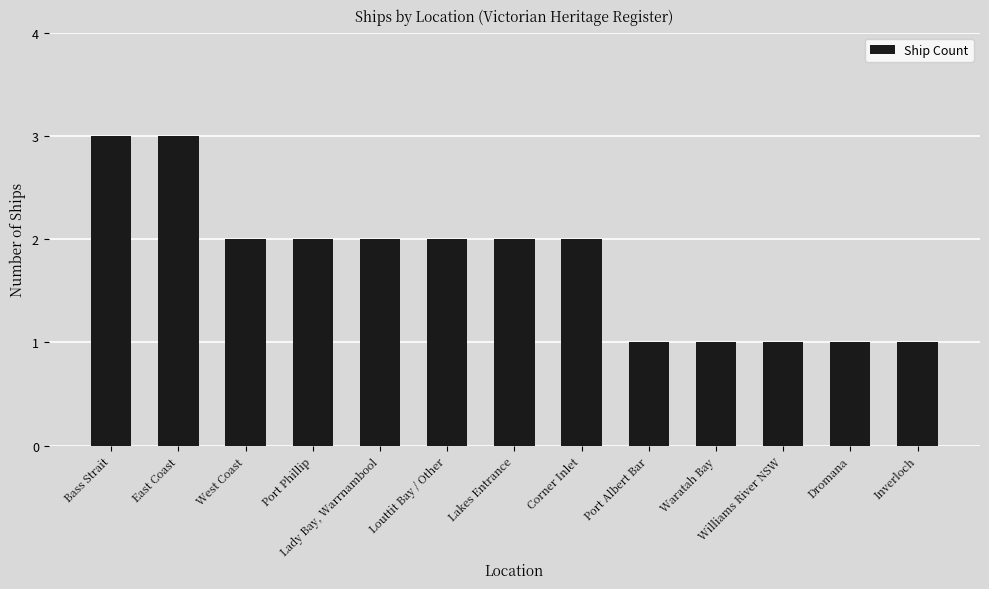

Does the chart contain any negative values?

No